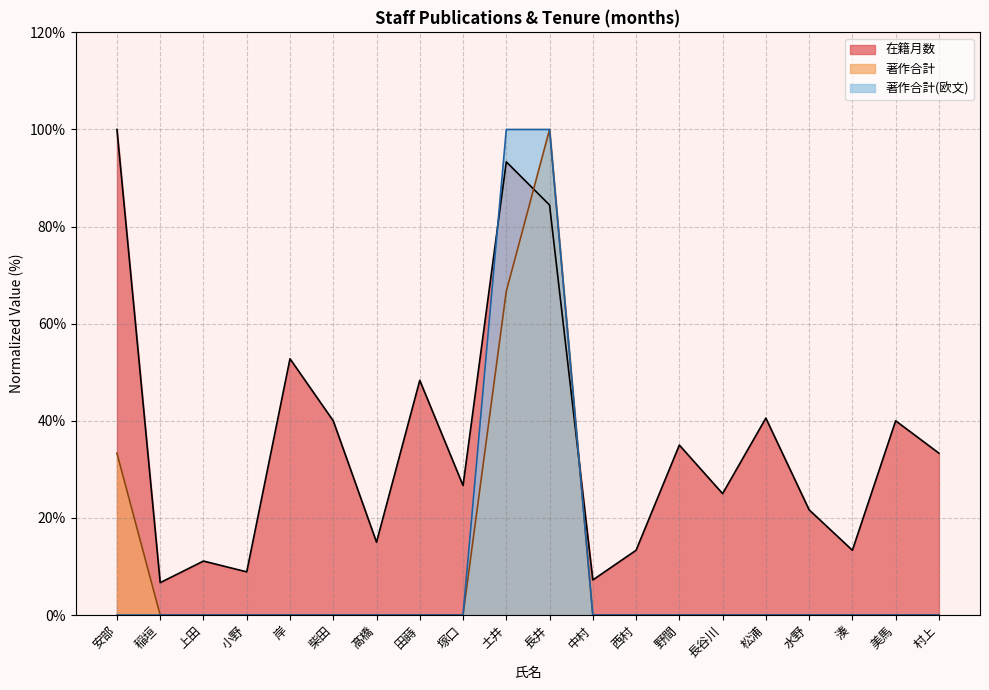

How many positive values does the 著作合計(欧文) series have?

2